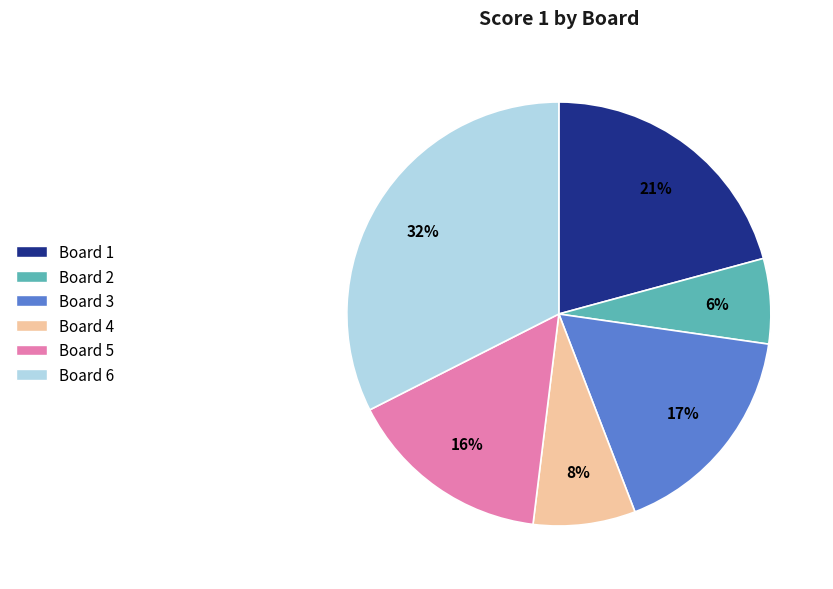

Is the sum of Board 6 and Board 5 greater than half?

No